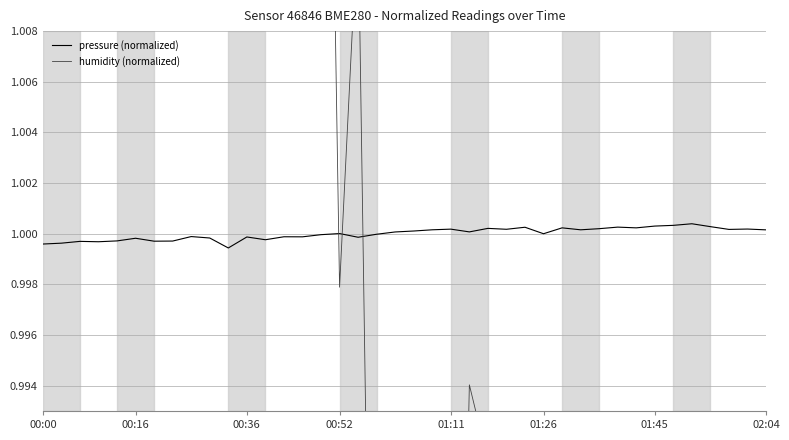

At 31, list the series in order from smallest to largest.

humidity (normalized), pressure (normalized)